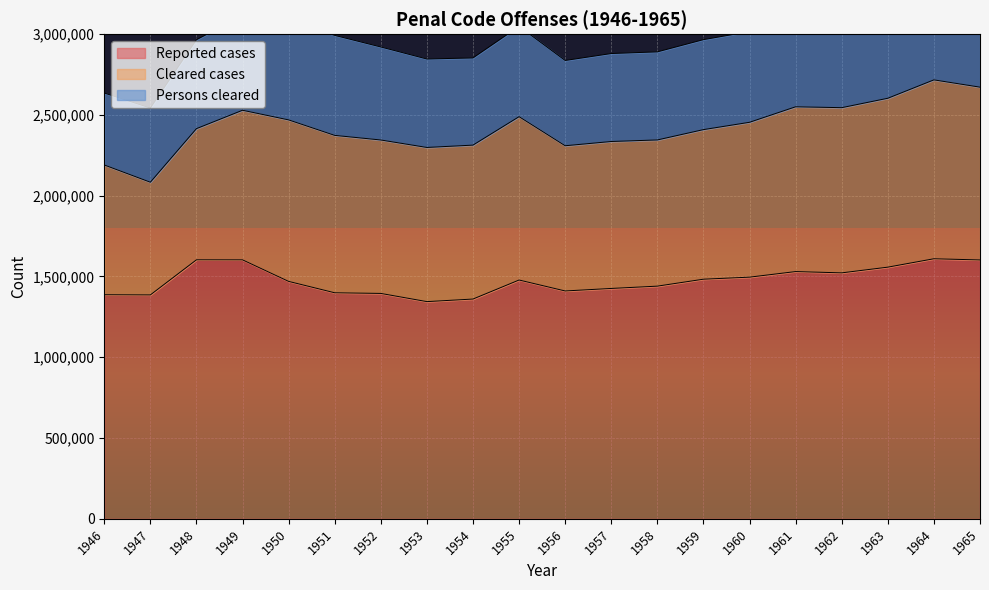

Read the Cleared cases value at 1962.

1022512